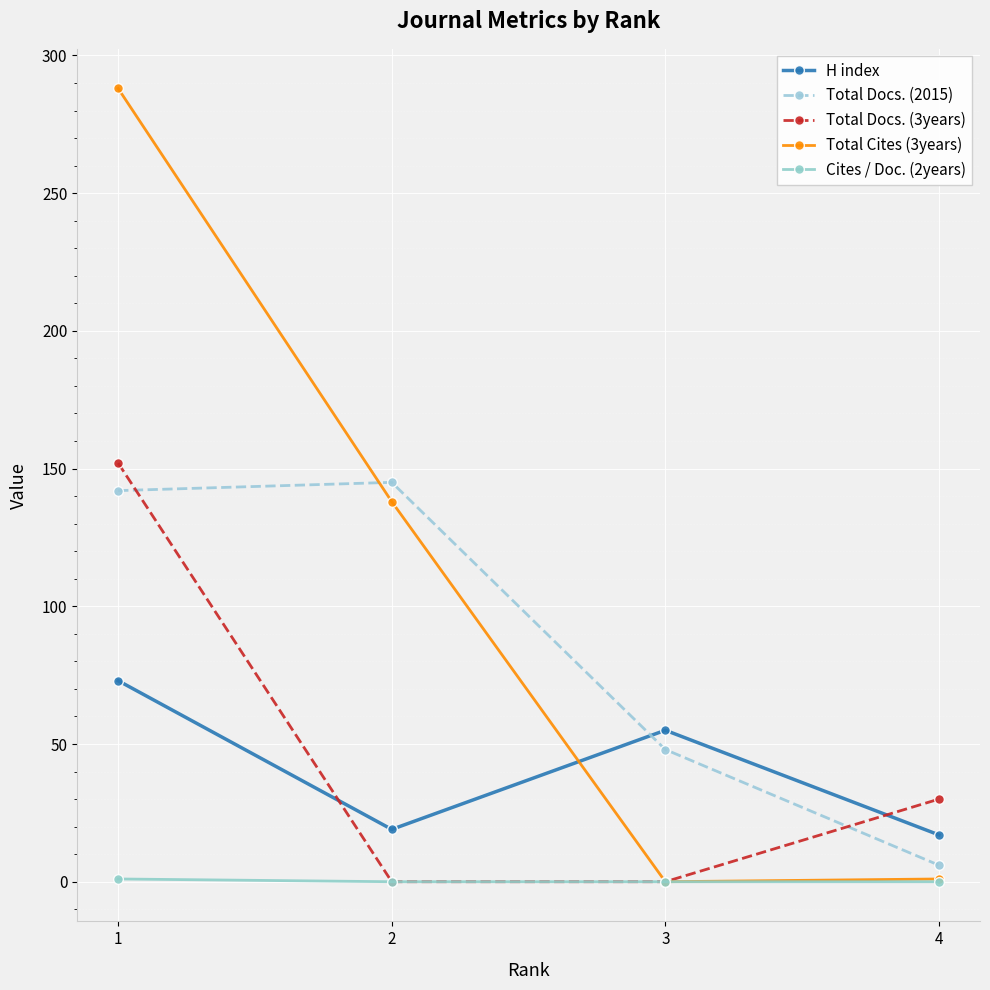

What is the greatest value displayed?

288